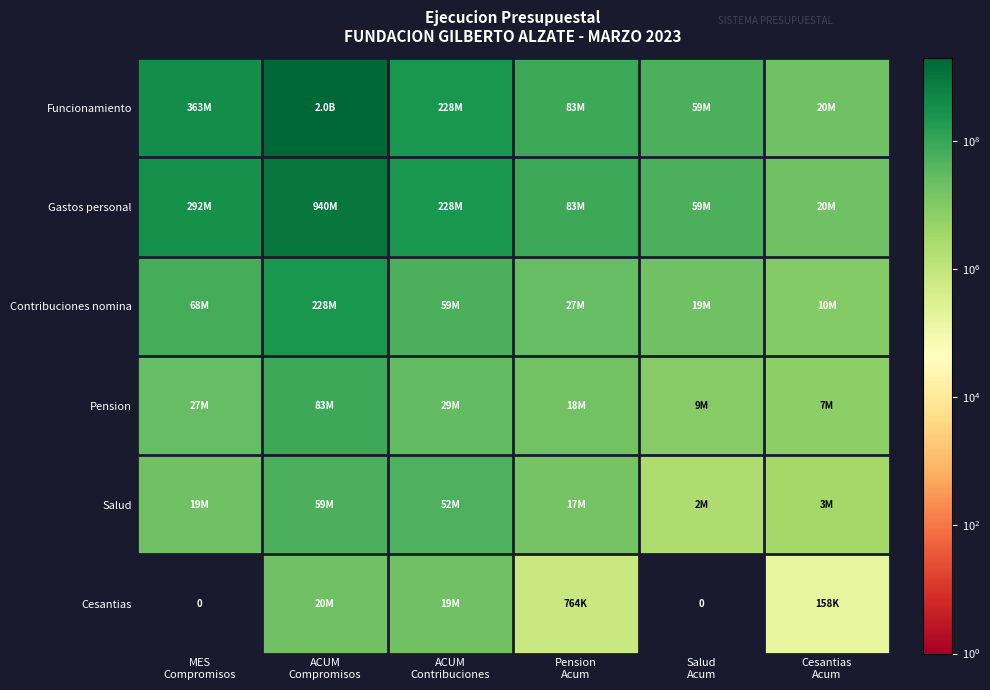

List the labels in order of Gastos personal value, largest first.

ACUM Compromisos, MES Compromisos, ACUM Contribuciones, Pension Acum, Salud Acum, Cesantias Acum